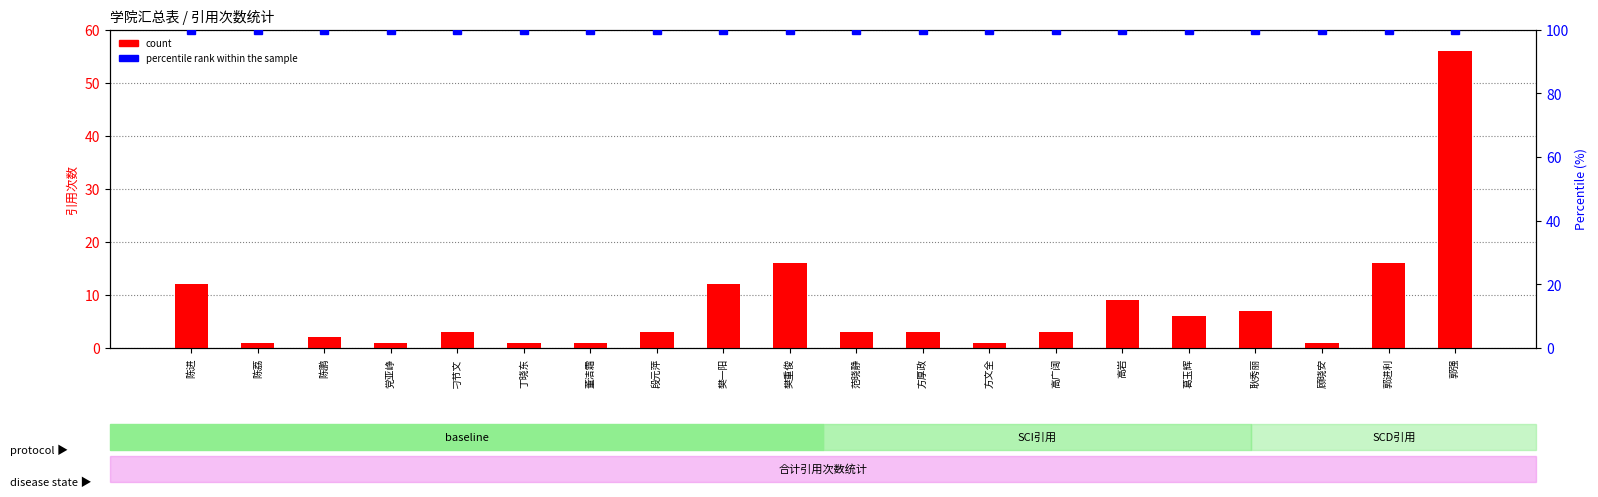

Rank the series by their average value, from highest to lowest.

percentile rank within the sample, count